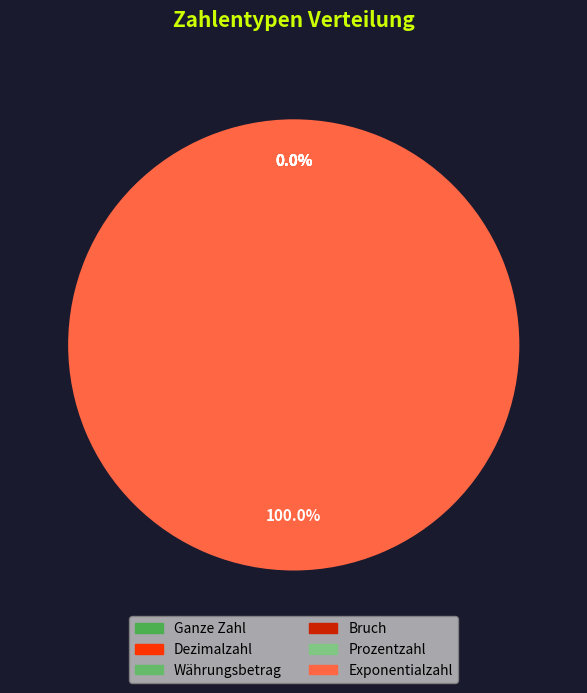

Is Exponentialzahl the majority of the pie?

Yes